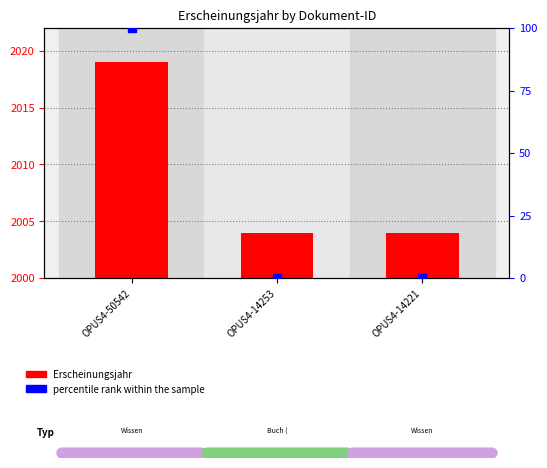

Is the value of Erscheinungsjahr at OPUS4-14253 greater than the value of percentile rank within the sample at OPUS4-14221?

Yes